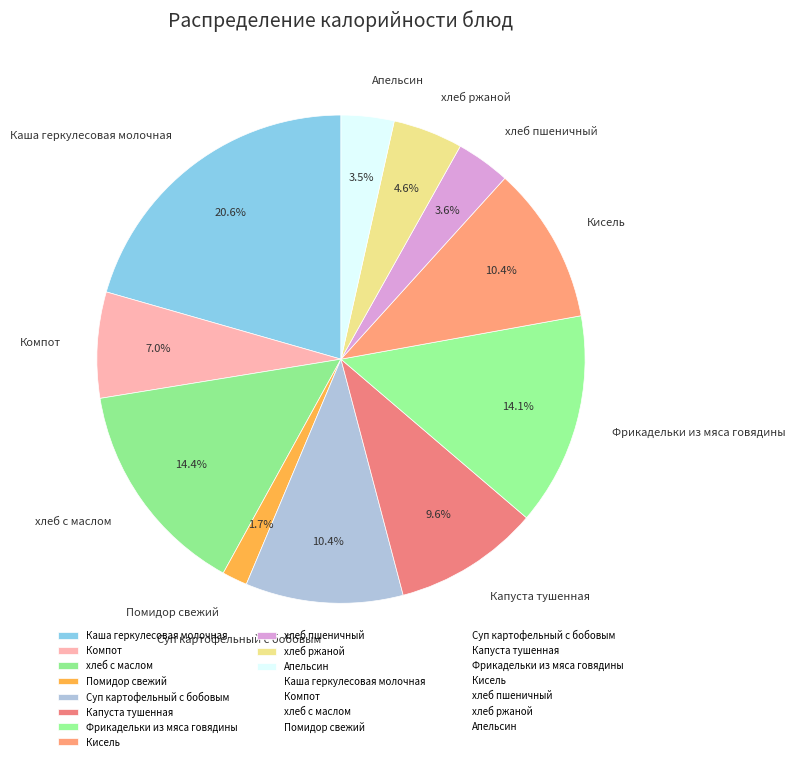

To the nearest percent, what is the combined percentage of Компот and Кисель?

17%